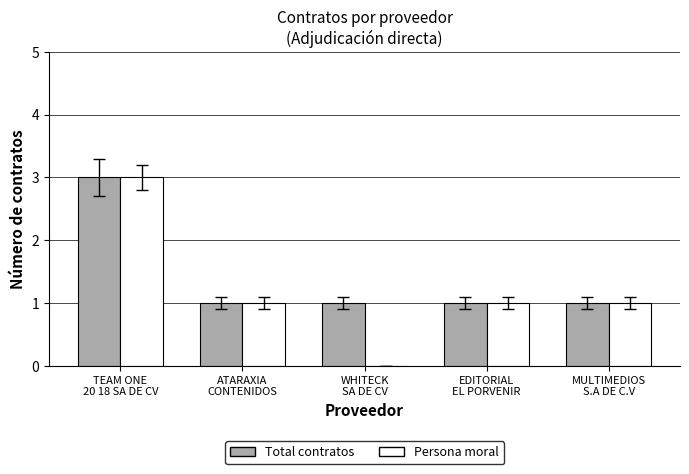

Reading left to right, transcribe all the data shown in this chart.

Total contratos: TEAM ONE
20 18 SA DE CV=3	ATARAXIA
CONTENIDOS=1	WHITECK
SA DE CV=1	EDITORIAL
EL PORVENIR=1	MULTIMEDIOS
S.A DE C.V=1
Persona moral: TEAM ONE
20 18 SA DE CV=3	ATARAXIA
CONTENIDOS=1	WHITECK
SA DE CV=0	EDITORIAL
EL PORVENIR=1	MULTIMEDIOS
S.A DE C.V=1